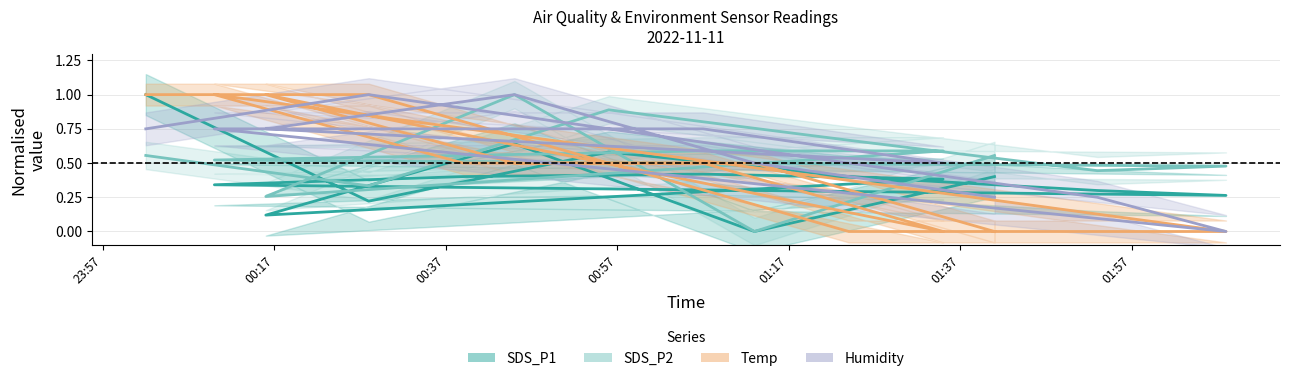

What is the difference between the maximum and minimum values in the SDS_P2 series?

1.0